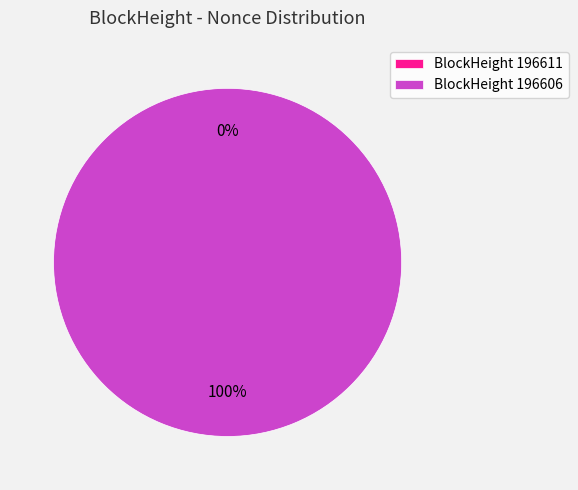

Does 196611 account for over 50% of the chart?

No